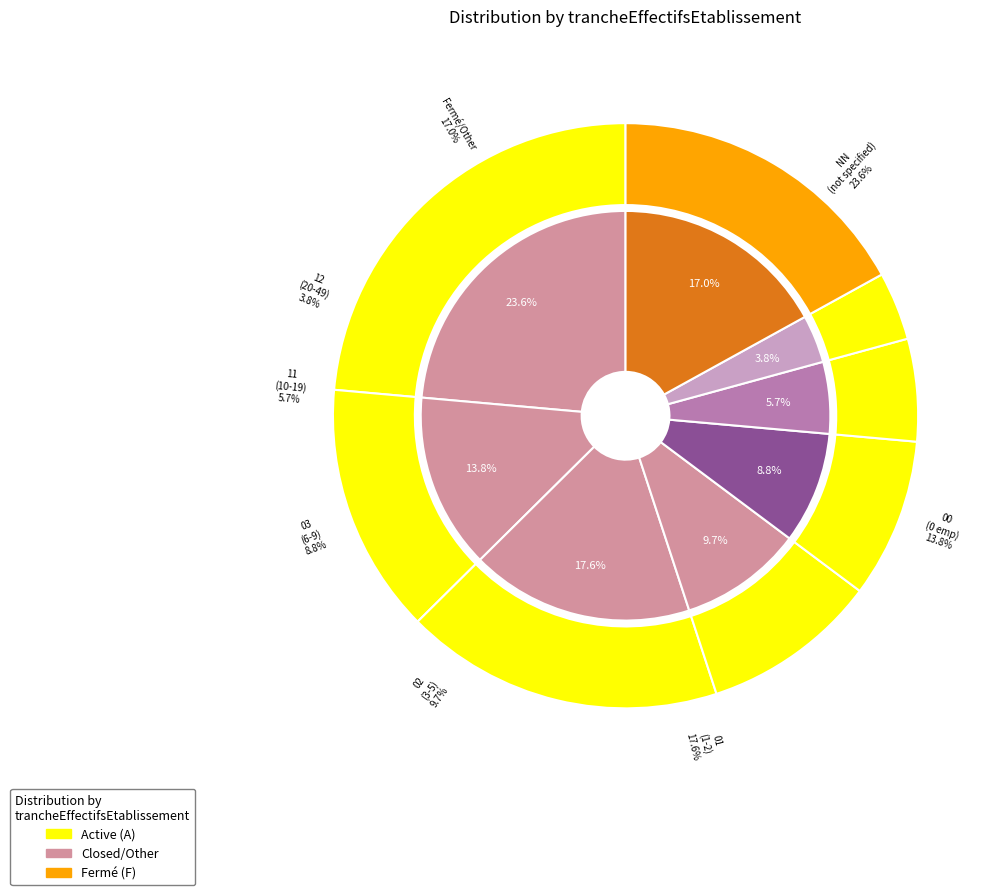

What percentage is NOT represented by 01?

82.4%